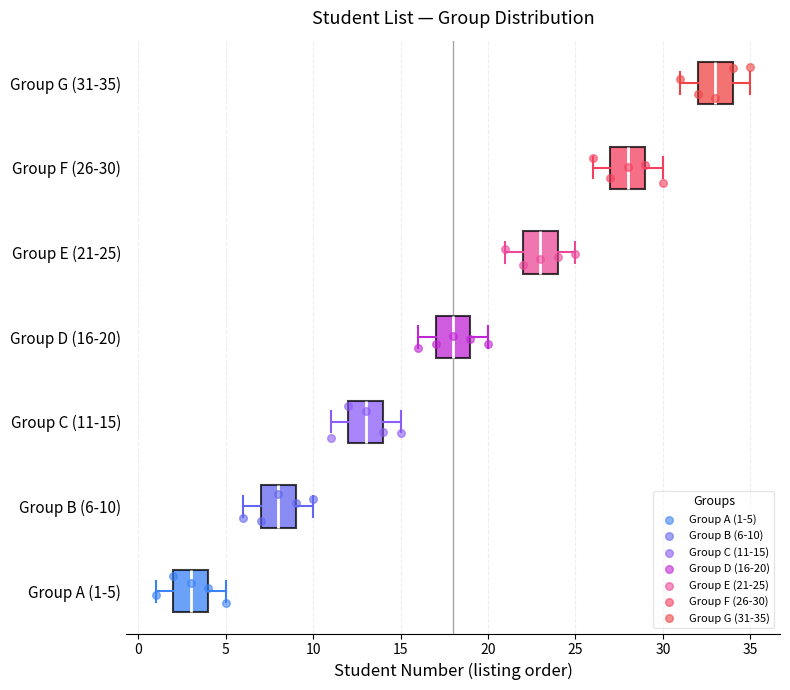

Reading bottom to top, transcribe this box plot: for each box, give where its median line is, the range the box spans, and where its two whiskers end, as read against the x-axis. The values are not printed on the chart, so give them approximately, as read against the axis.

Group A (1-5): median 3, box 2 to 4, whiskers 1 to 5
Group B (6-10): median 8, box 7 to 9, whiskers 6 to 10
Group C (11-15): median 13, box 12 to 14, whiskers 11 to 15
Group D (16-20): median 18, box 17 to 19, whiskers 16 to 20
Group E (21-25): median 23, box 22 to 24, whiskers 21 to 25
Group F (26-30): median 28, box 27 to 29, whiskers 26 to 30
Group G (31-35): median 33, box 32 to 34, whiskers 31 to 35